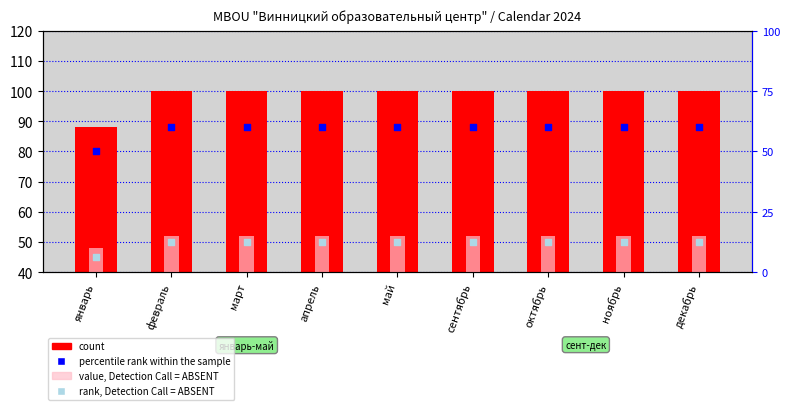

Which series reaches the maximum Y coordinate?

count